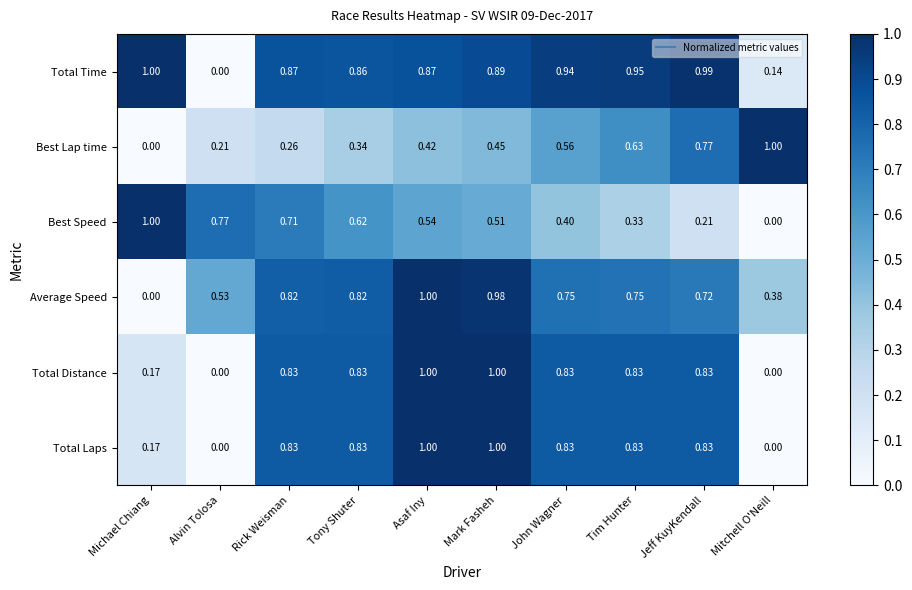

Which series changed the most between Alvin Tolosa and John Wagner?

Total Time